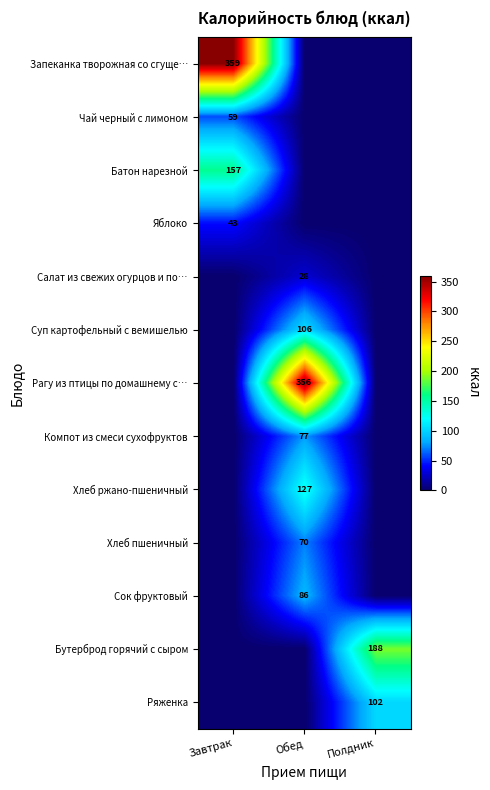

What is the greatest value displayed?

359.1